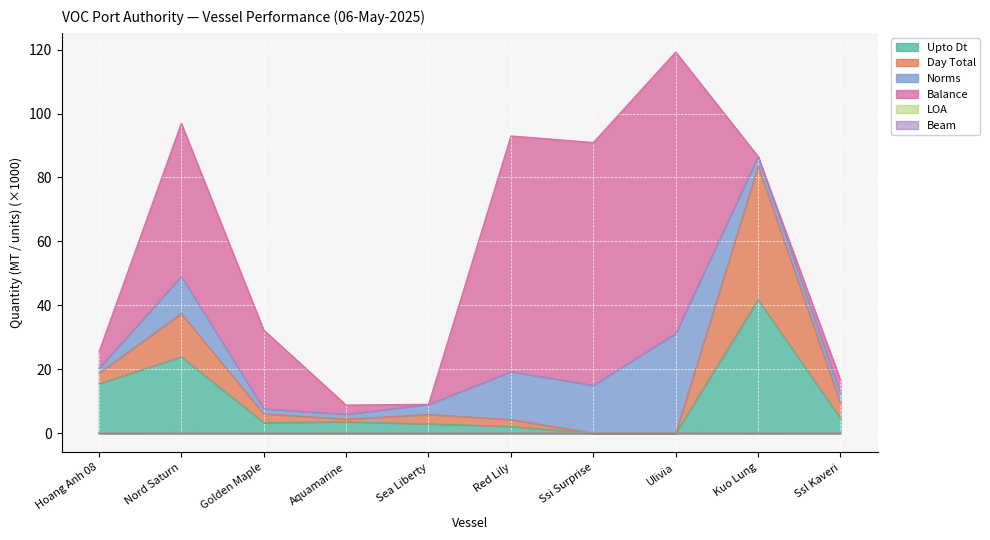

The value of Upto Dt at Golden Maple is 3.4. True or false?

True